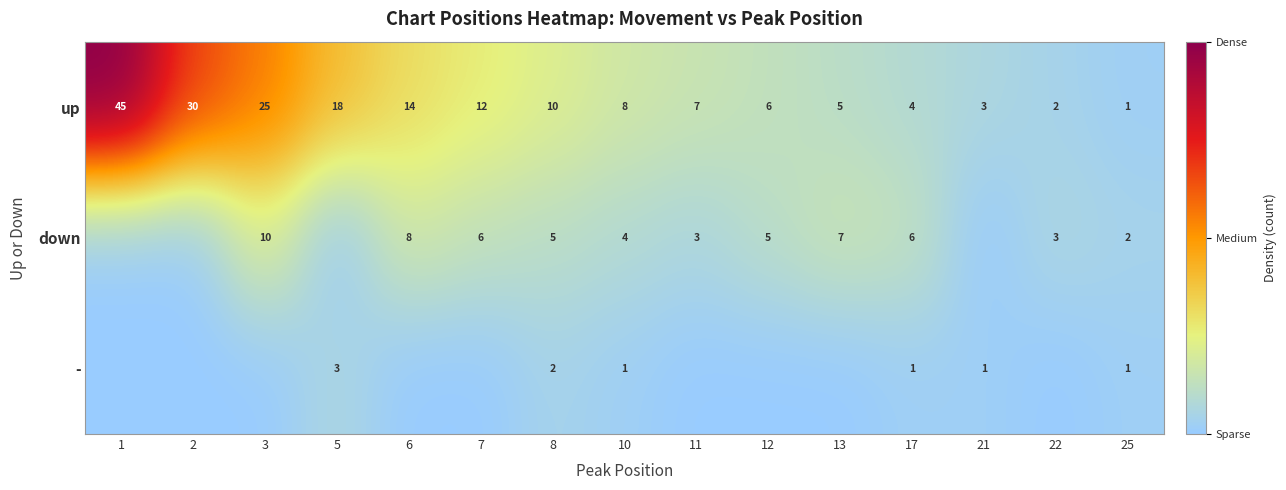

What is the sum of the up values at 22 and 12?

8